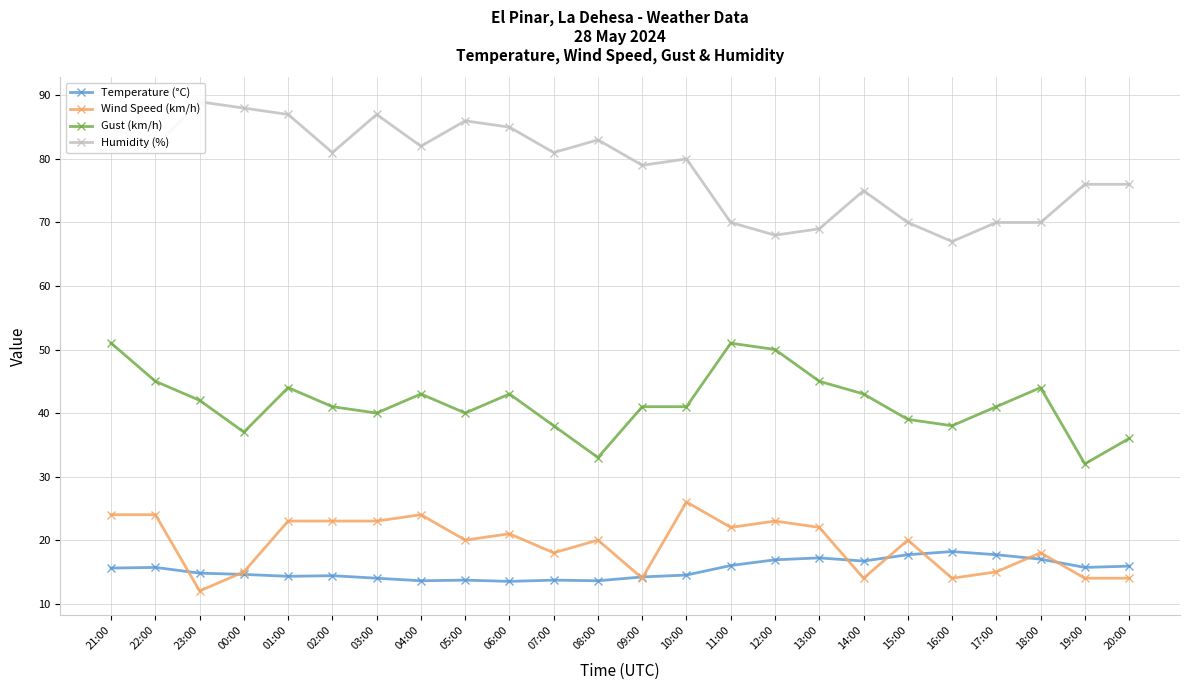

True or false: Wind Speed (km/h) and Temperature (°C) intersect in this chart.

True